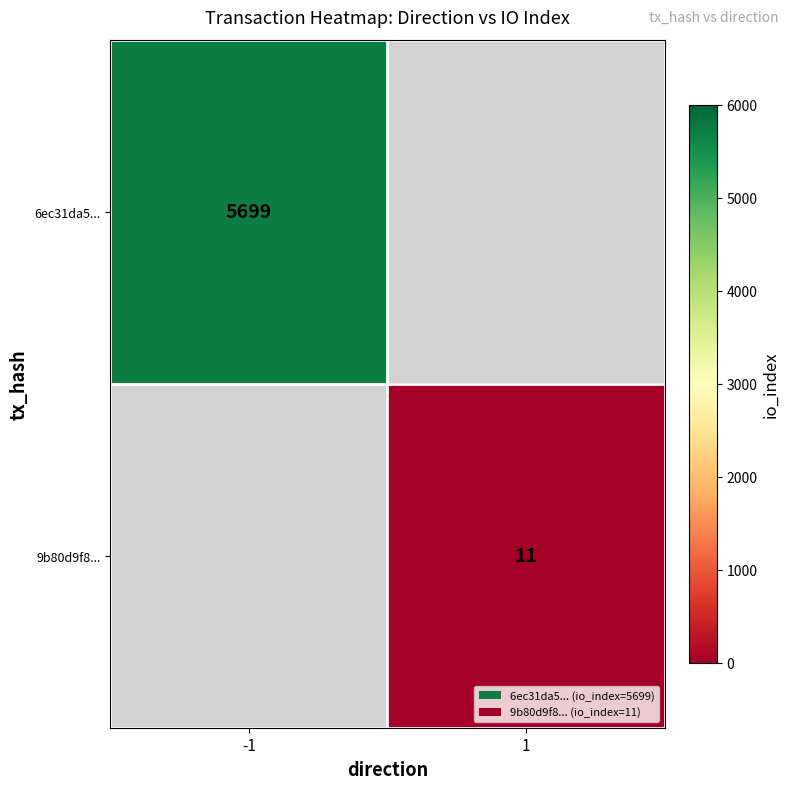

Which category has the highest value across all series?

-1